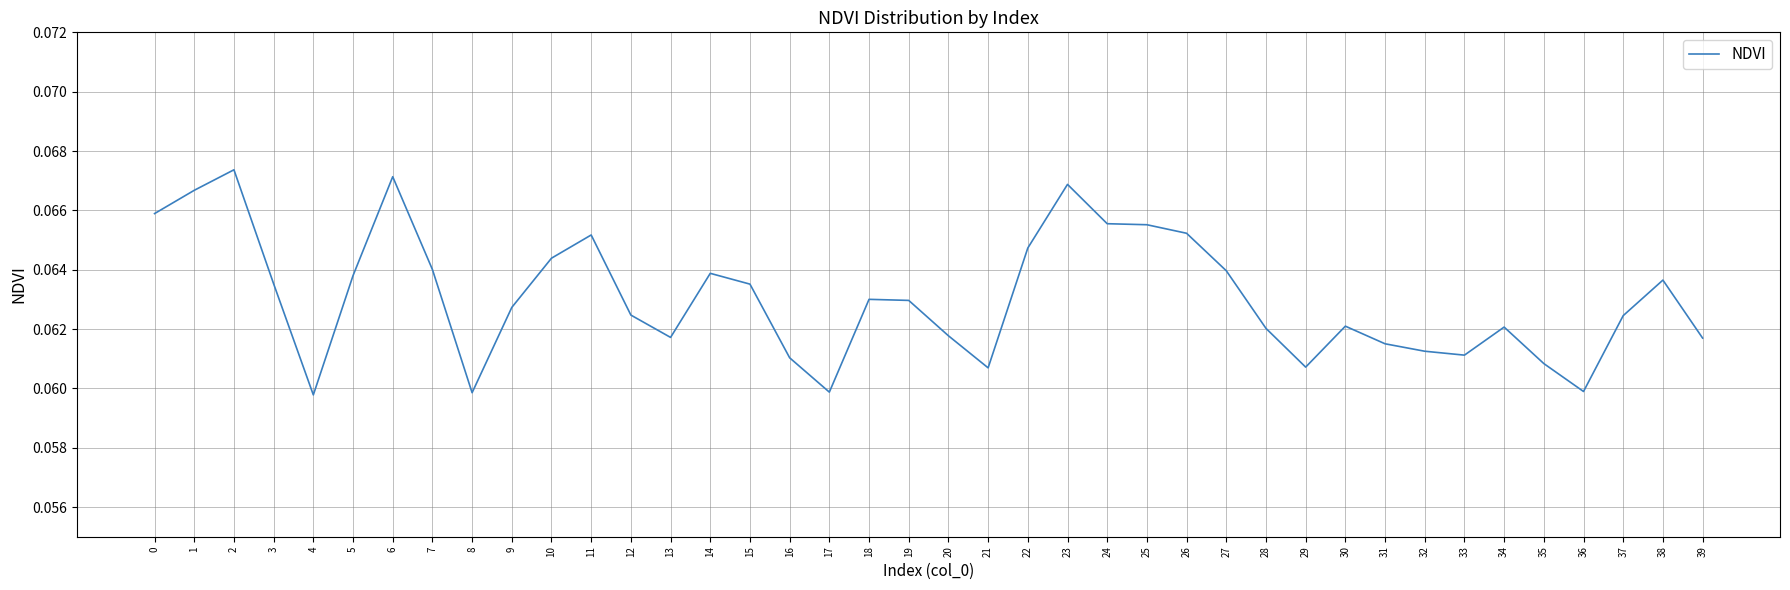

True or false: the data has more than 1 interior local peaks.

True